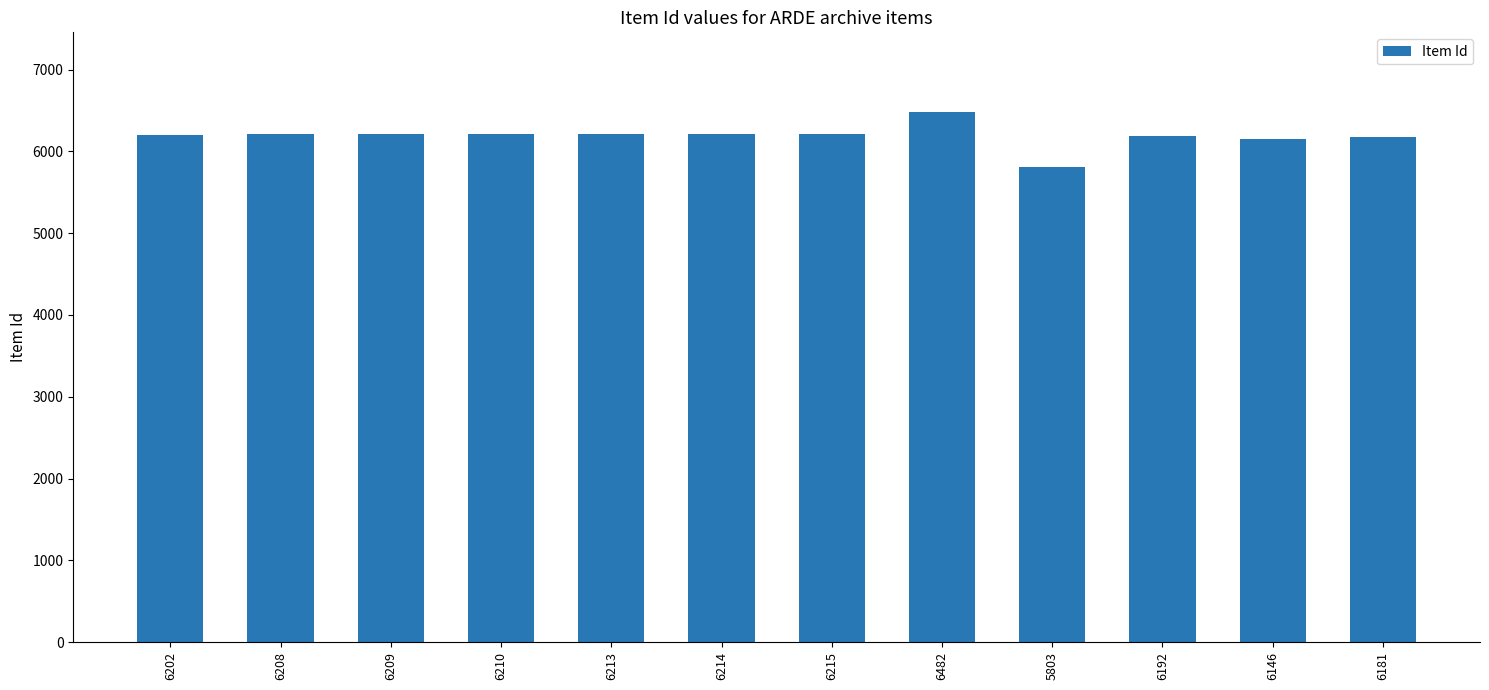

True or false: the data shows 6209 at 6209.

True